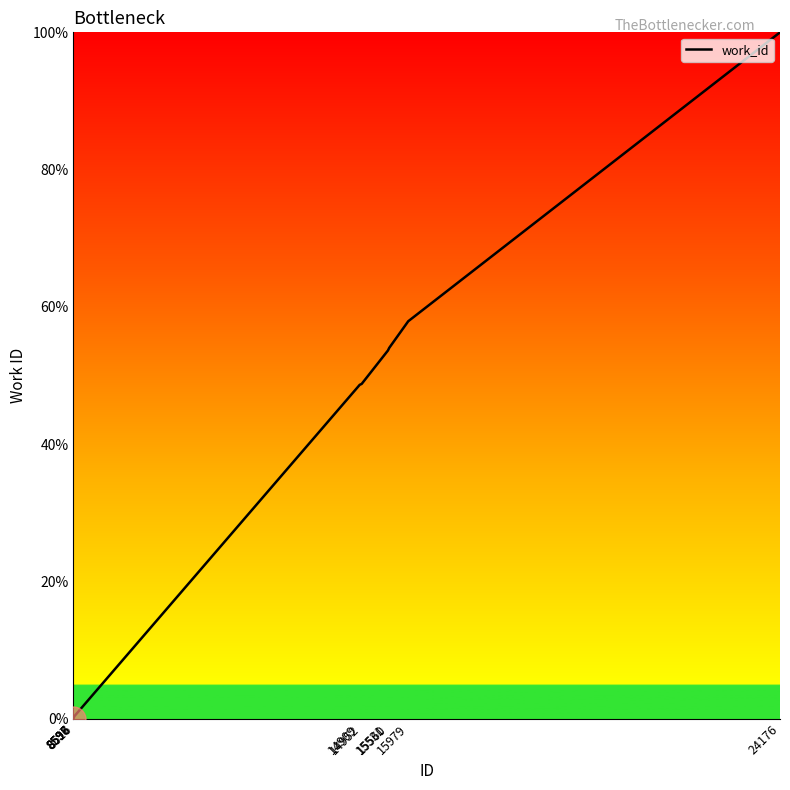

What is the change in value from 8616 to 15531?

+53.3